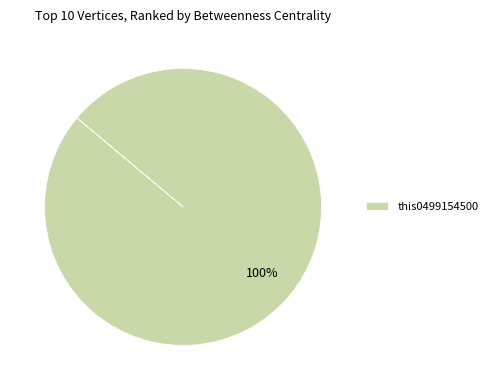

The this0499154500 slice represents 100% of the pie. True or false?

True